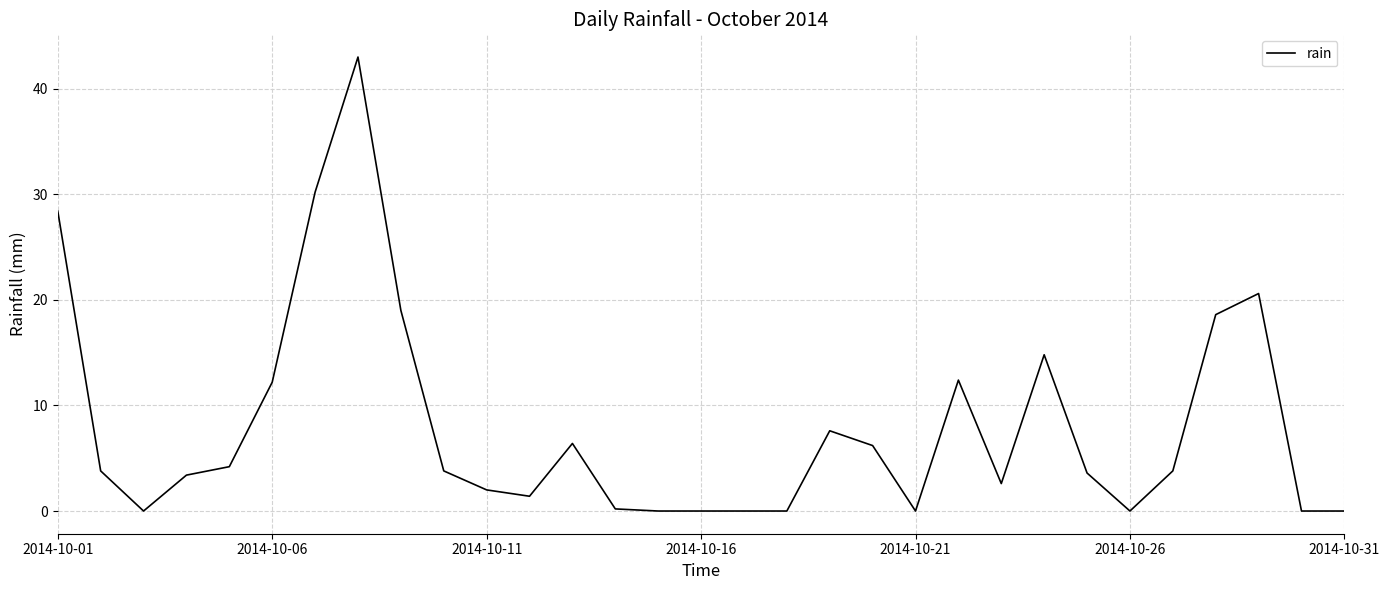

What is the greatest value displayed?

43.0